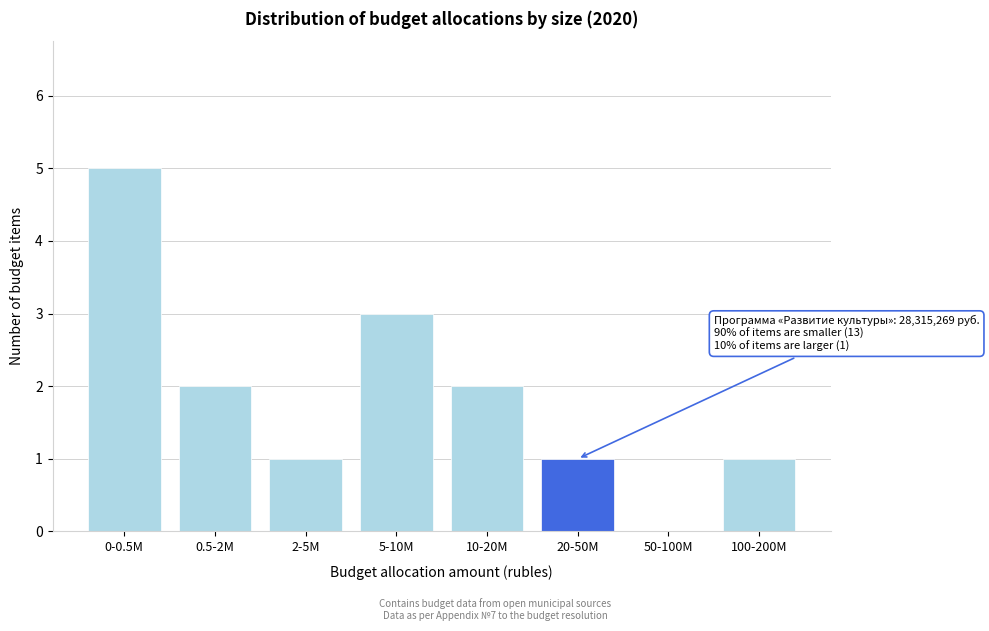

Reading right to left, transcribe all the data shown in this chart.

100-200M=1	50-100M=0	20-50M=1	10-20M=2	5-10M=3	2-5M=1	0.5-2M=2	0-0.5M=5